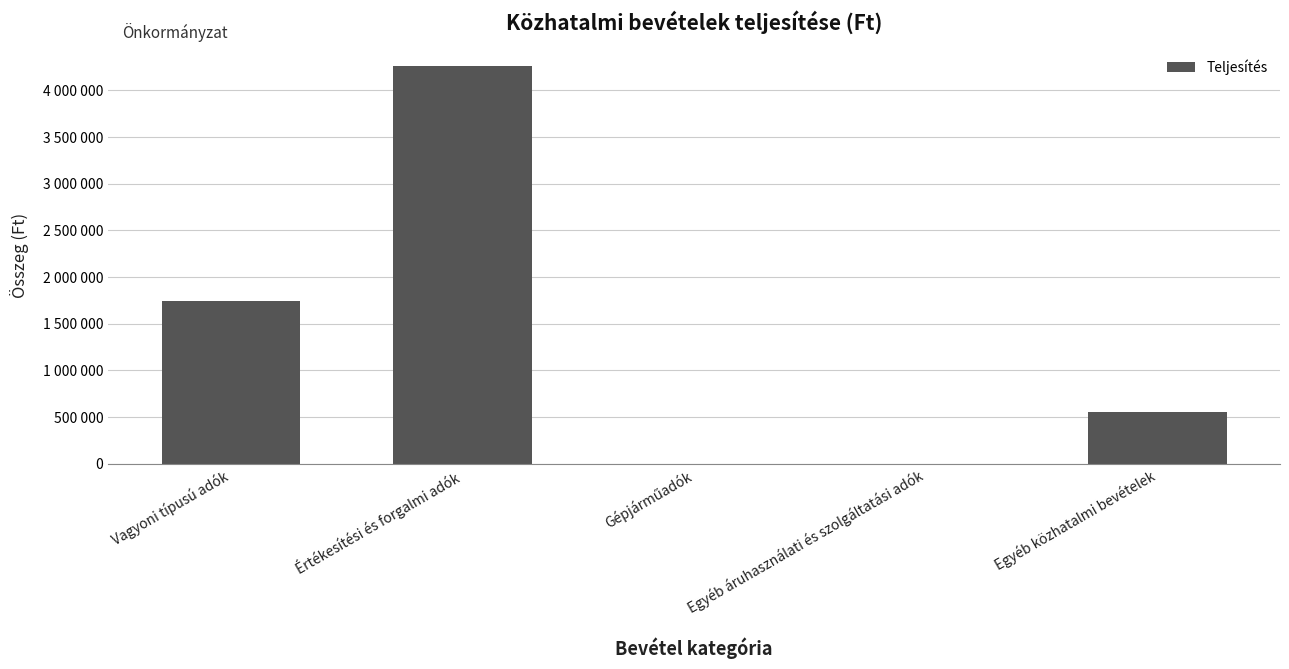

What is the difference between the maximum and second lowest values?

4259338